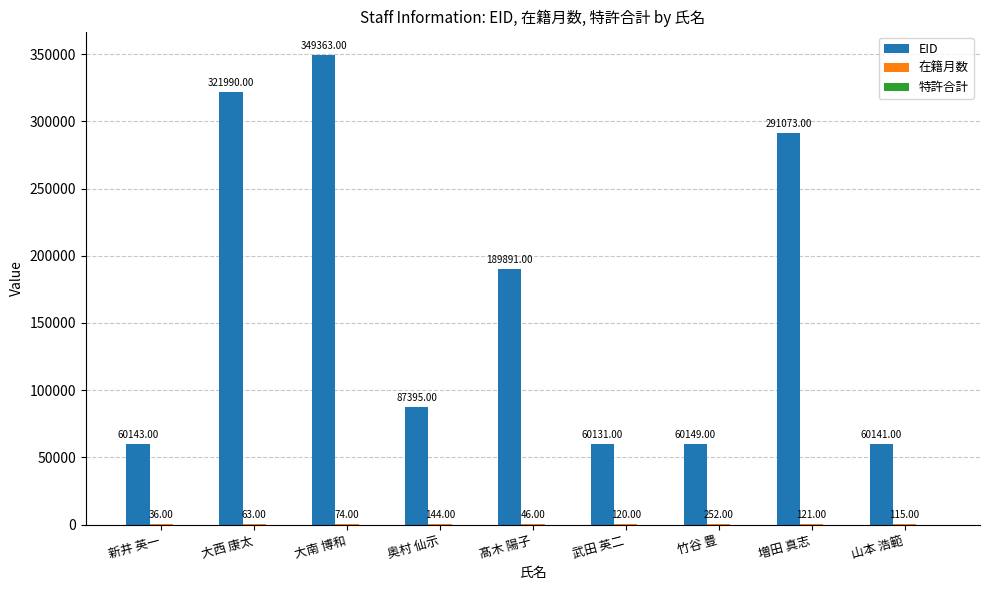

How many groups of bars are there?

9